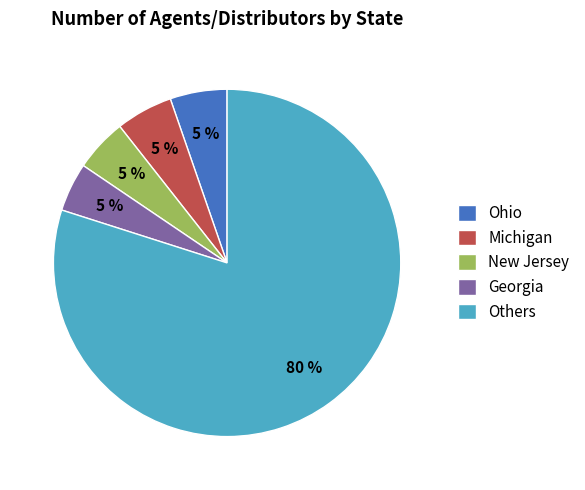

How many segments does this pie chart have?

5